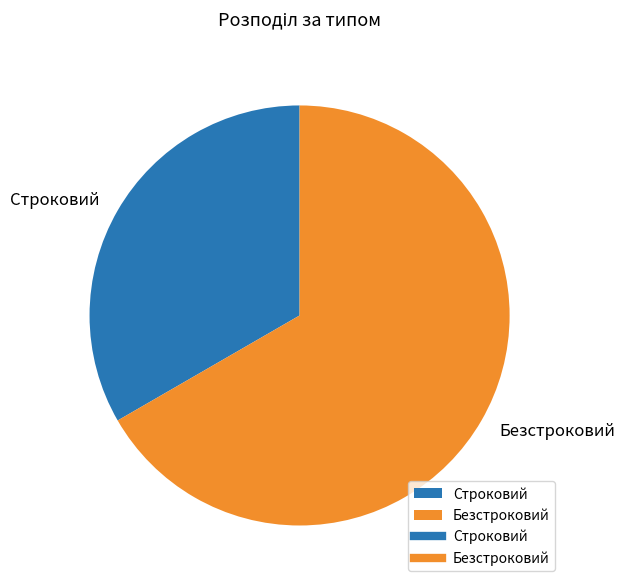

Which category accounts for the majority?

Безстроковий